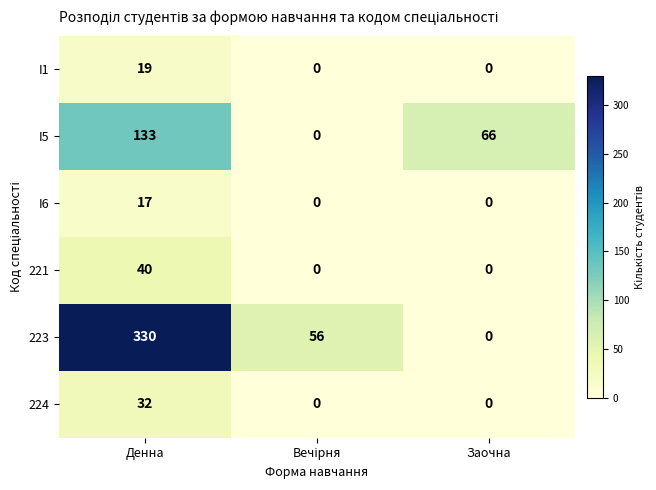

Reading left to right, what are all the values shown in this chart?

I1: 19	0	0
I5: 133	0	66
I6: 17	0	0
221: 40	0	0
223: 330	56	0
224: 32	0	0